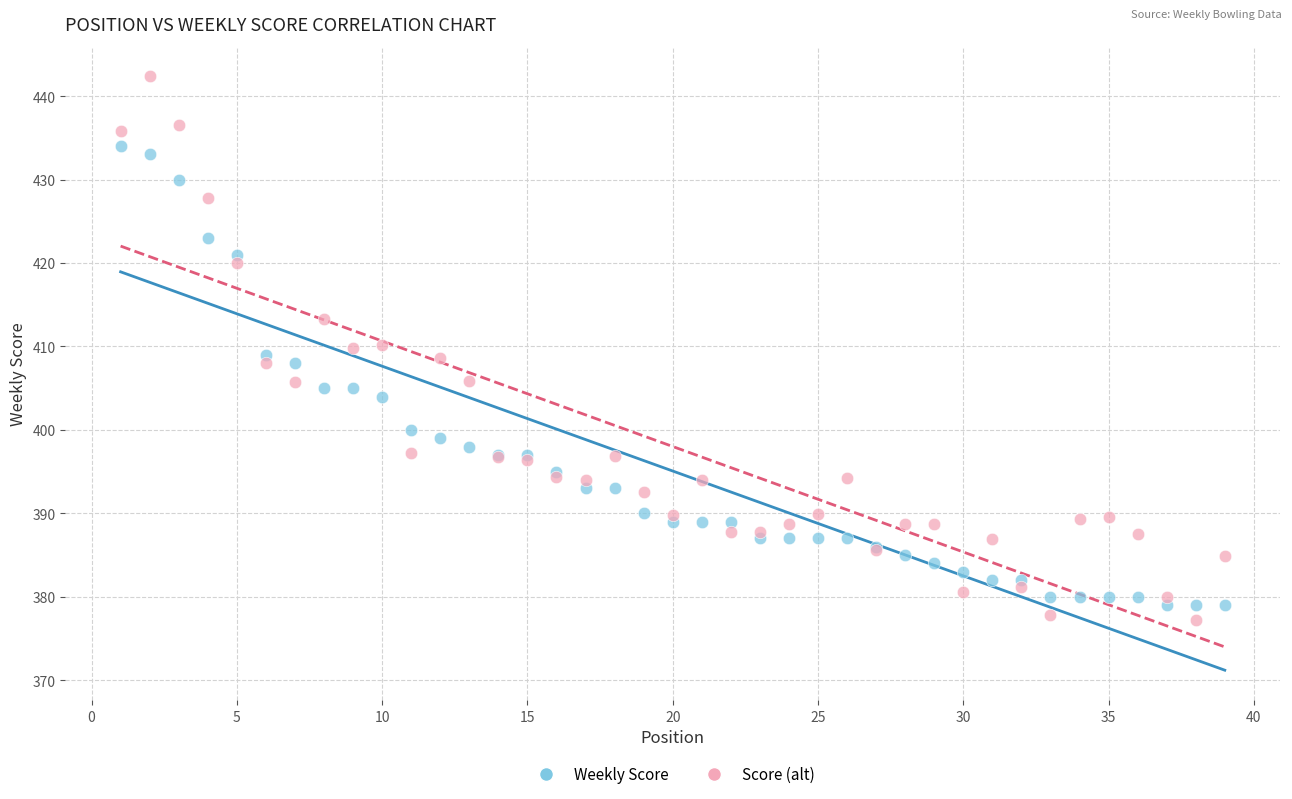

Which series reaches the maximum Y coordinate?

Score (alt)